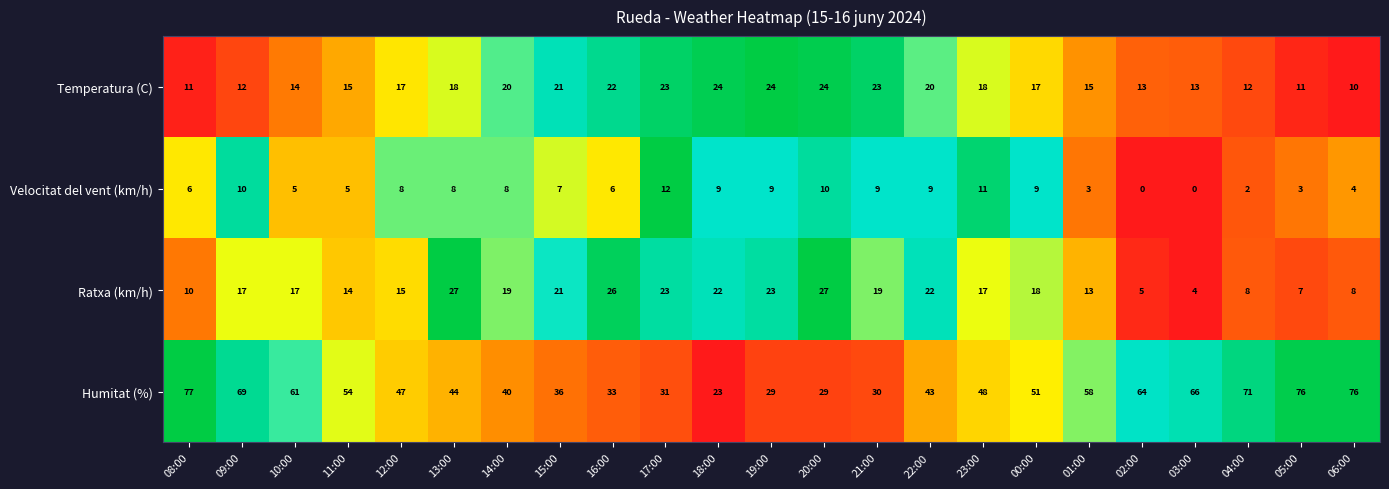

Which category has the highest value across all series?

08:00